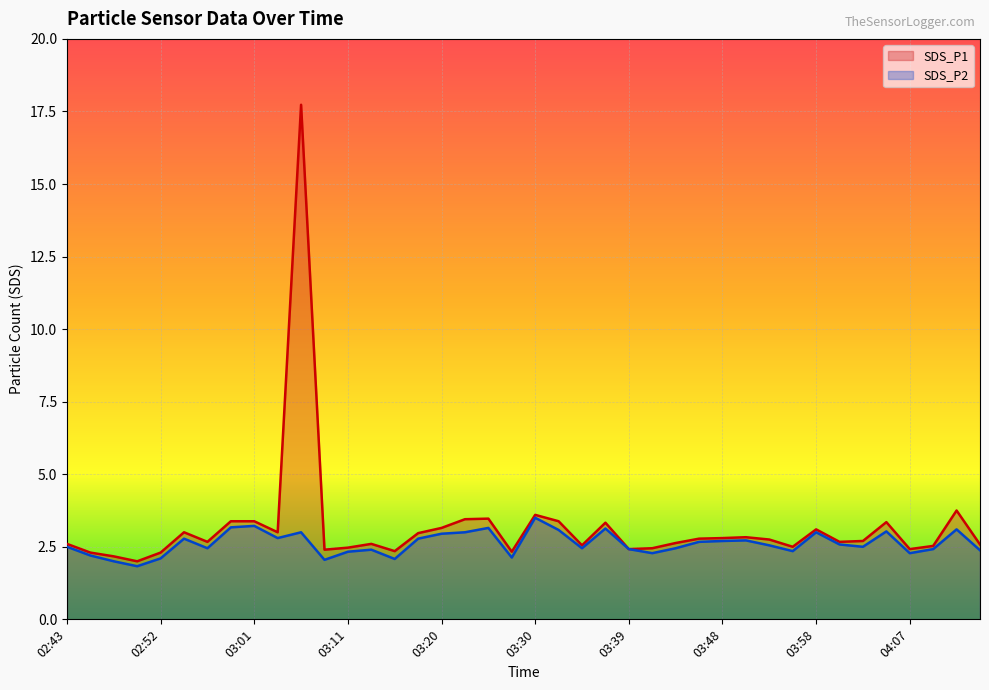

What position from the right is 03:41?

15